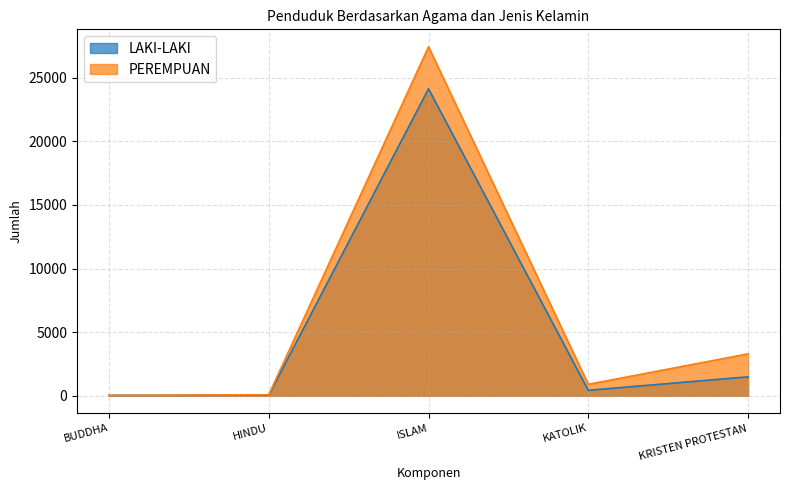

True or false: PEREMPUAN has a value of 61 at BUDDHA.

False